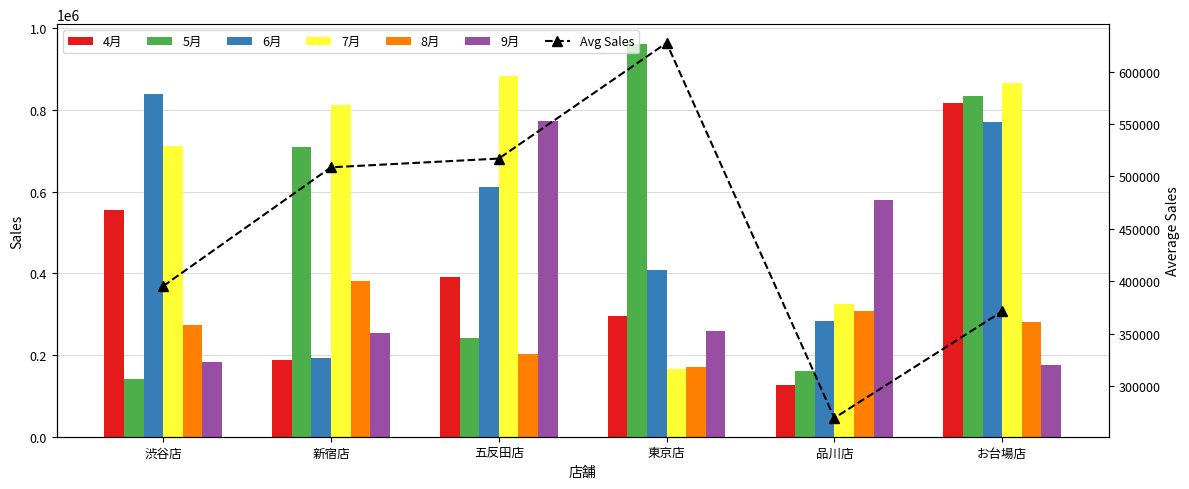

What is the lowest value of the 6月 series?

192000